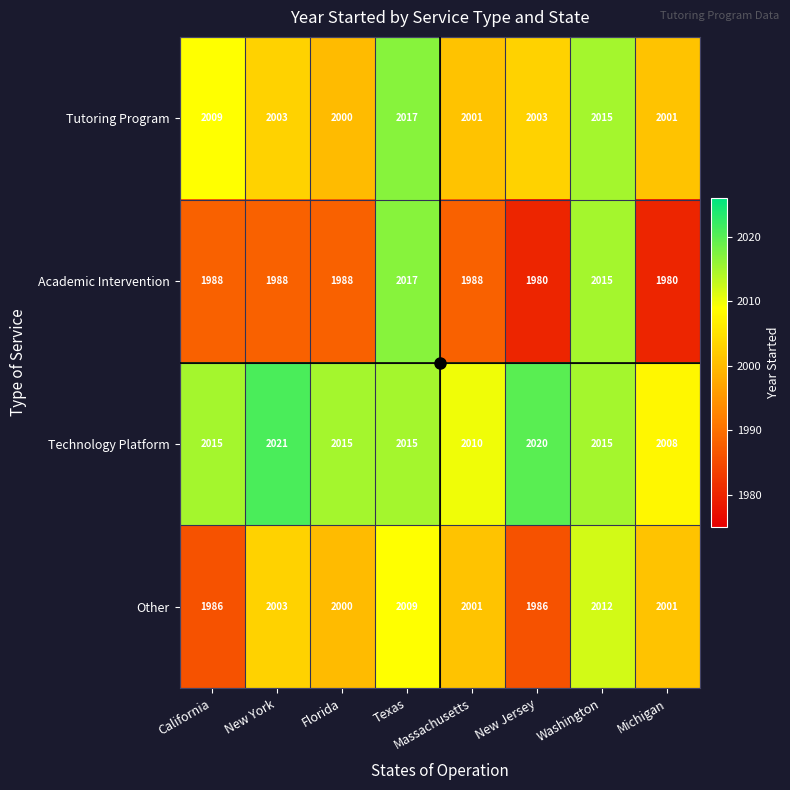

What is the approximate value of Other at Massachusetts, to the nearest 5?

2000